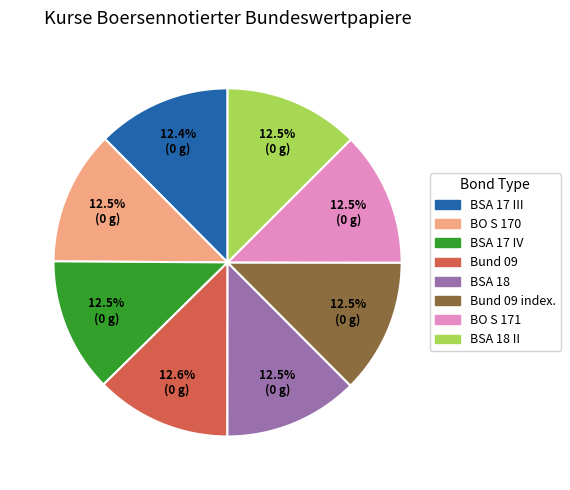

Does any single category account for the majority?

No